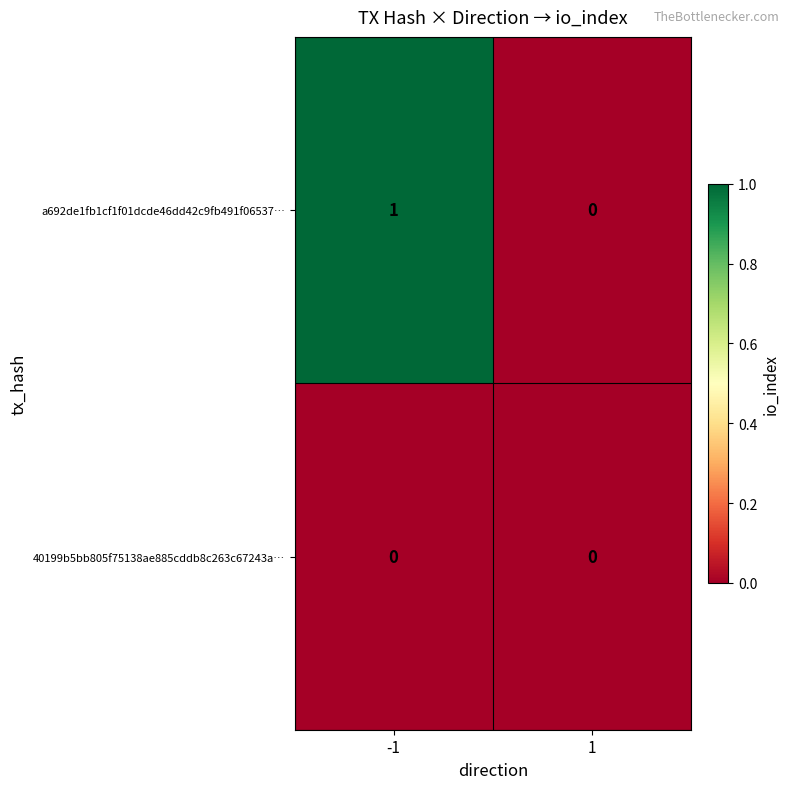

Reading right to left, transcribe all the data shown in this chart.

a692de1fb1cf1f01dcde46dd42c9fb491f06537…: 0	1
40199b5bb805f75138ae885cddb8c263c67243a…: 0	0